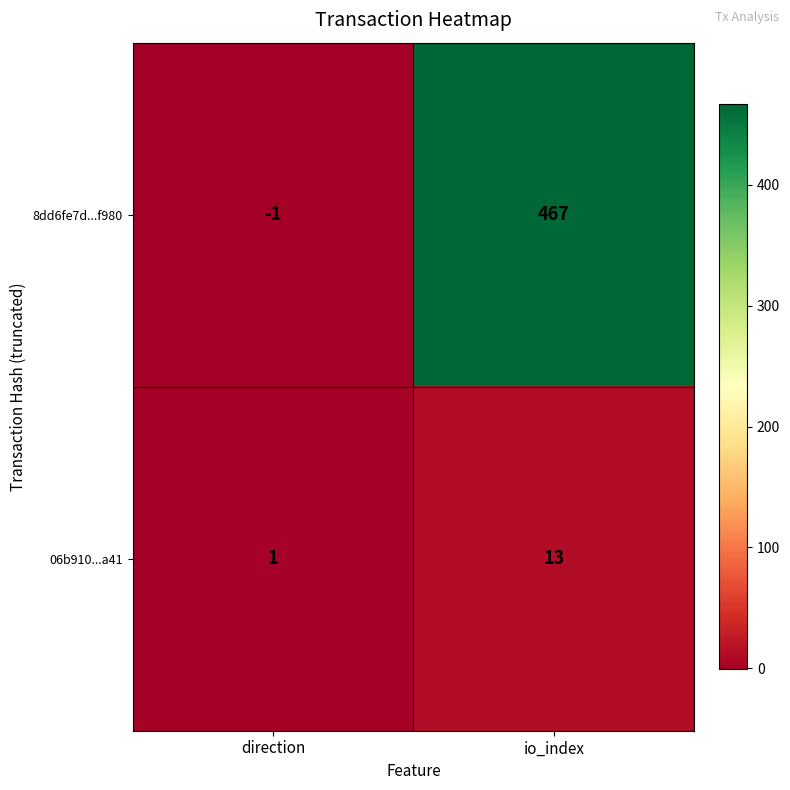

At direction, list the series in order from largest to smallest.

06b910...a41, 8dd6fe7d...f980